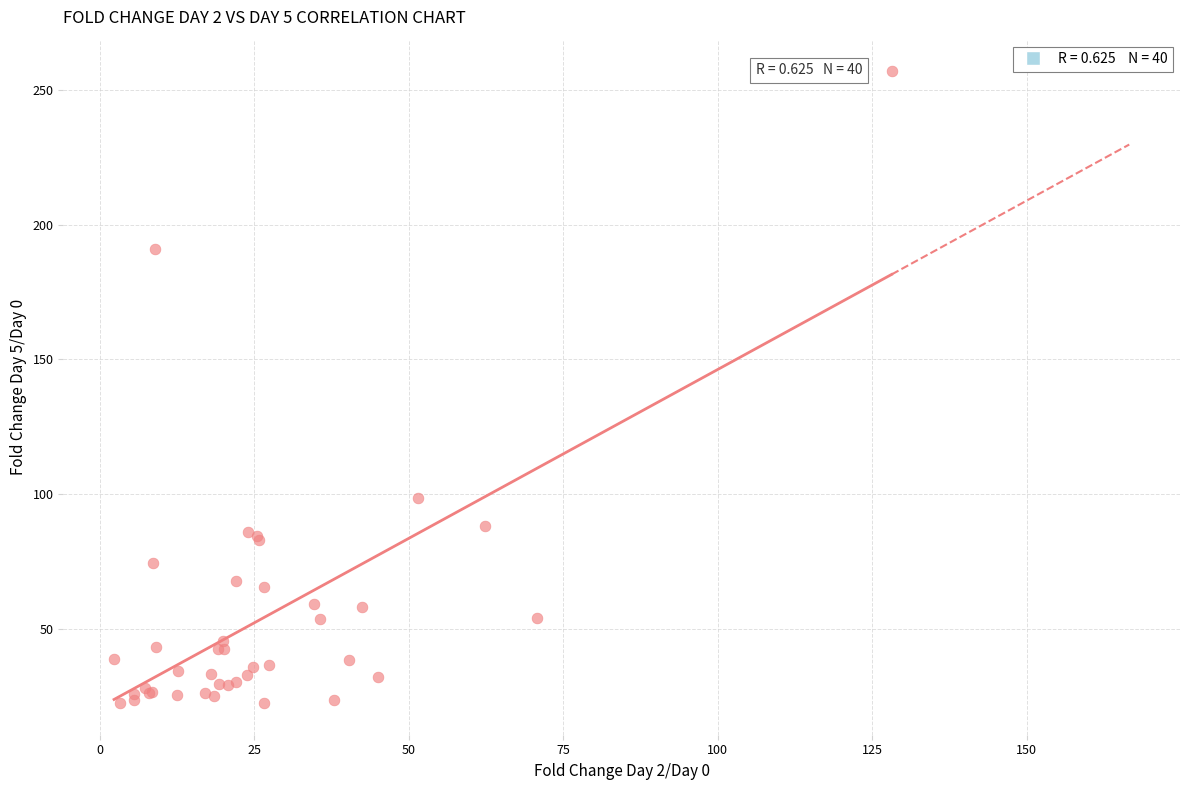

What Y value in the scatter plot is closest to 139?

98.5